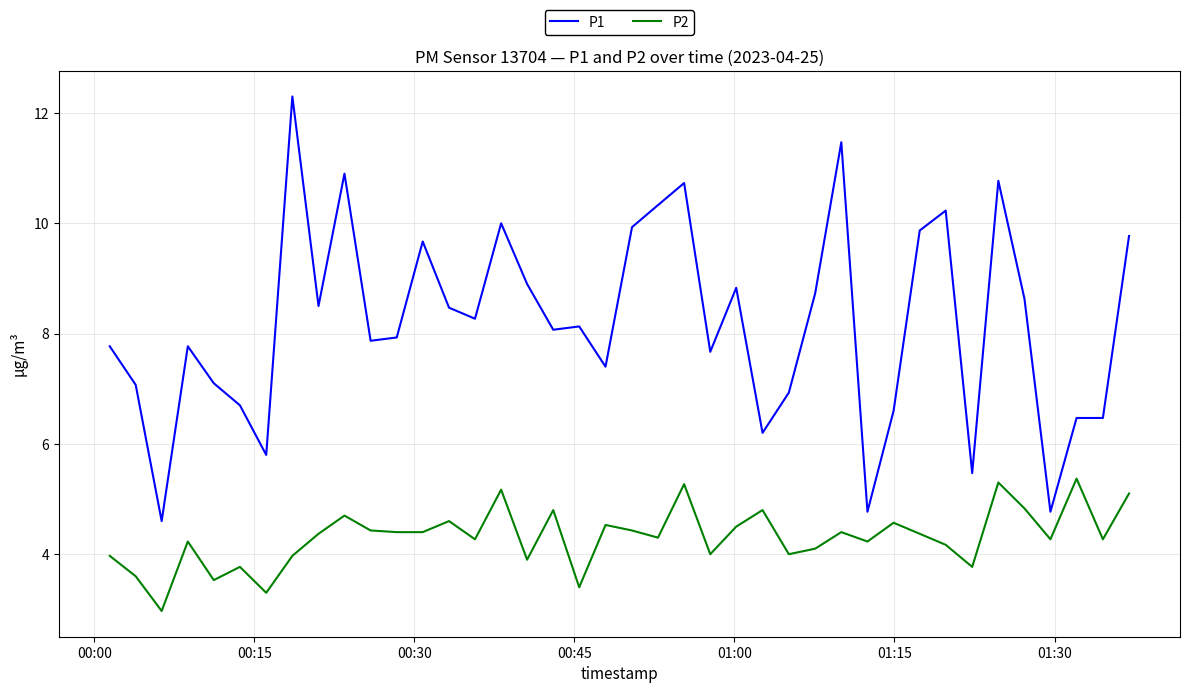

Which series has the largest range (max minus min)?

P1